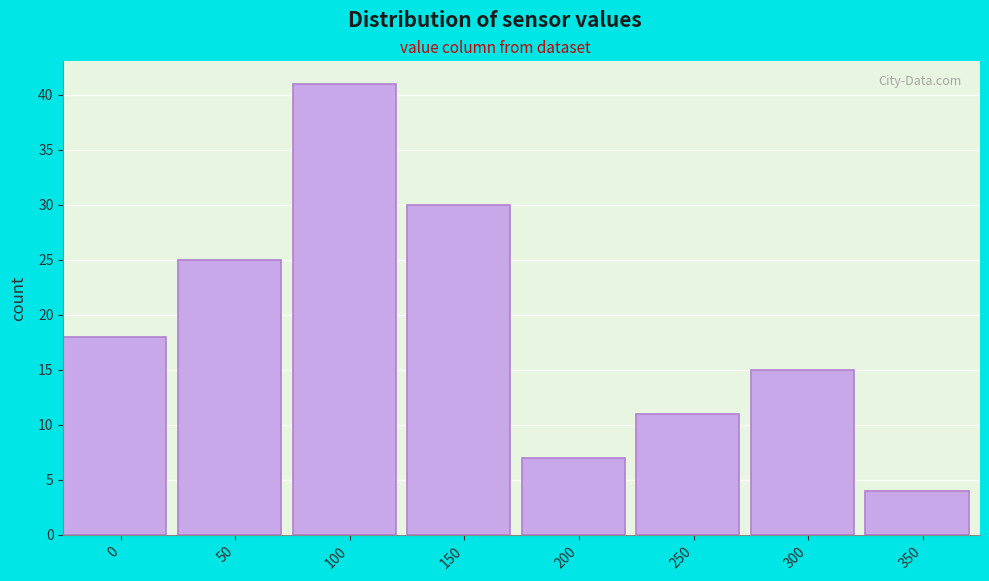

Reading left to right, transcribe all the data shown in this chart.

18	25	41	30	7	11	15	4